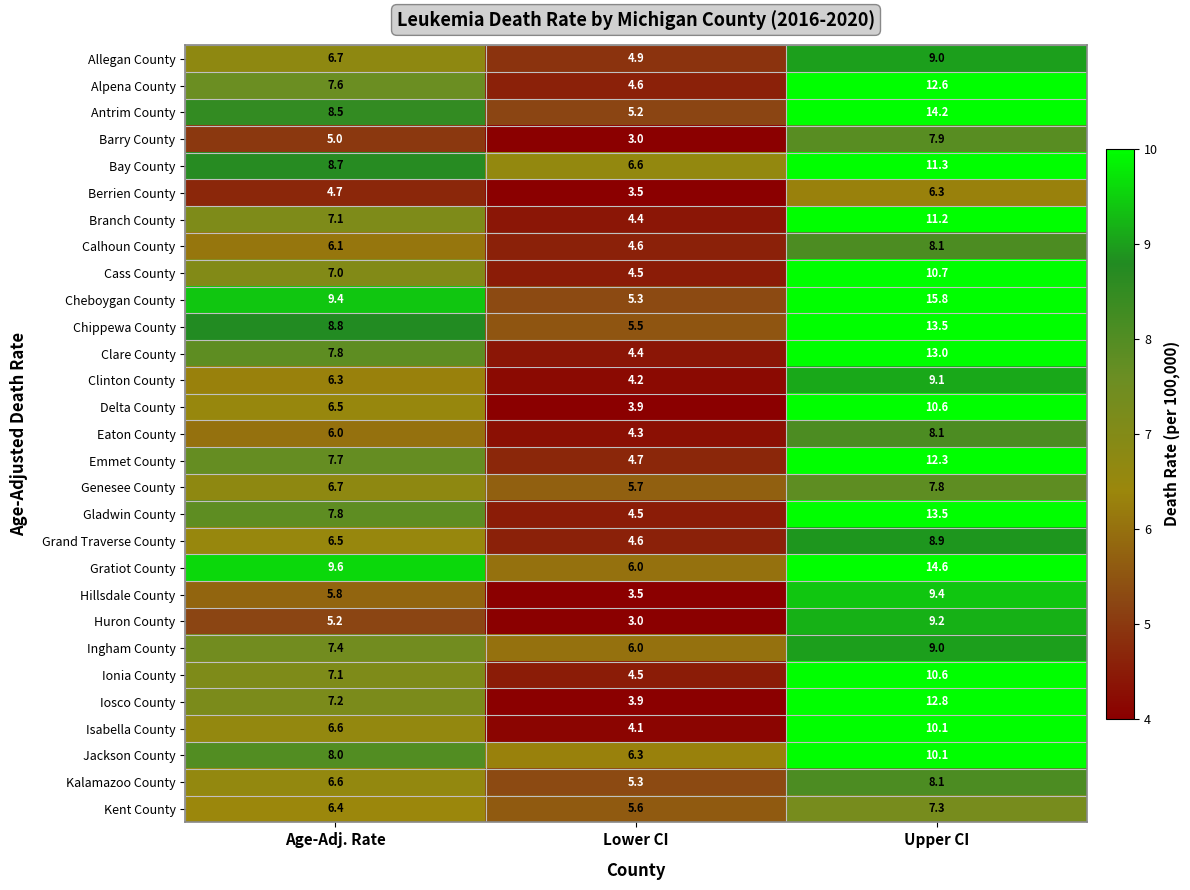

List the labels in order of Cass County value, largest first.

Upper CI, Age-Adj. Rate, Lower CI